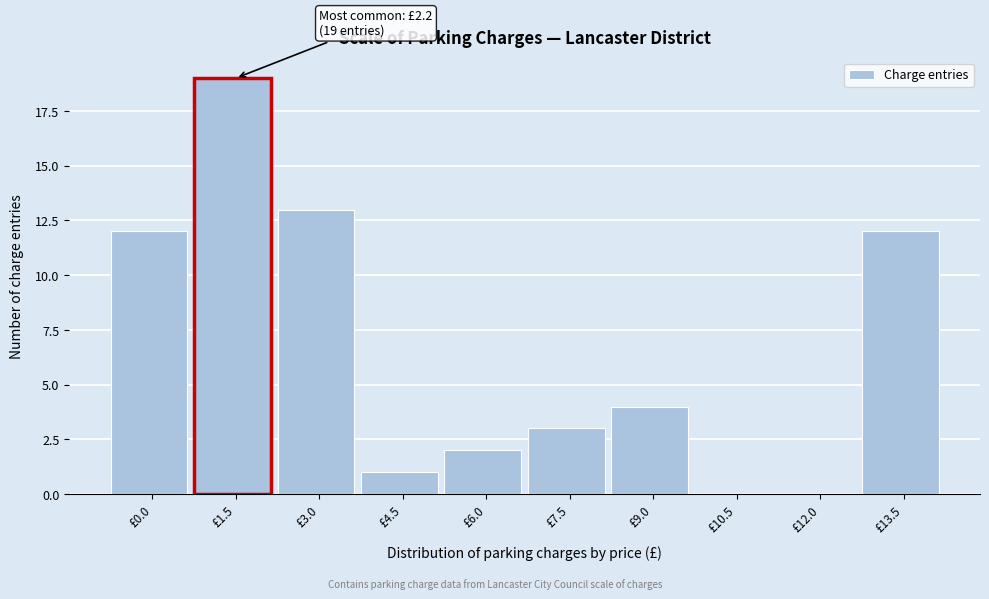

Reading left to right, extract all data points from this chart.

£0.0=12	£1.5=19	£3.0=13	£4.5=1	£6.0=2	£7.5=3	£9.0=4	£10.5=0	£12.0=0	£13.5=12